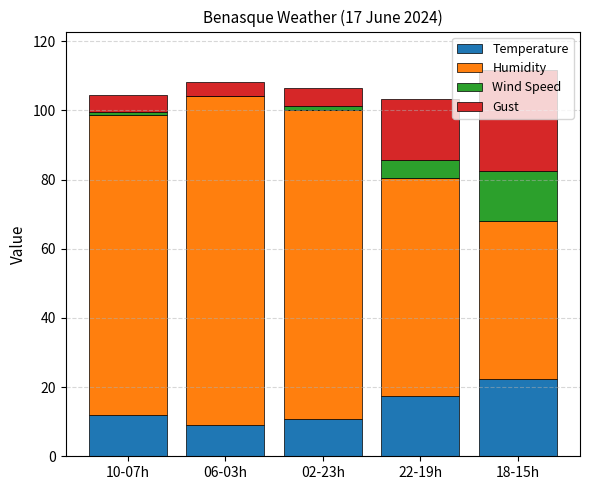

Does the chart contain stacked bars?

Yes